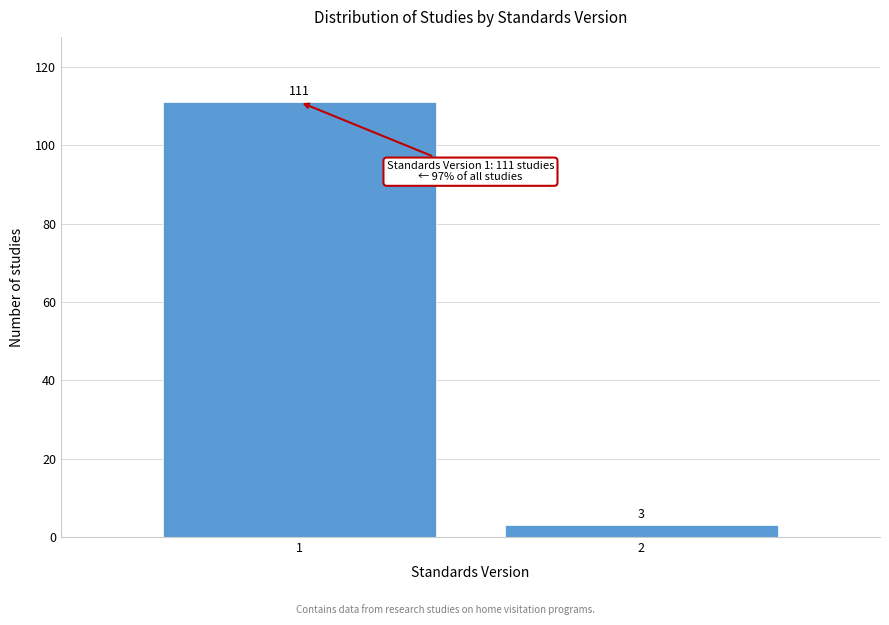

Reading right to left, list all the values displayed in this chart.

3	111